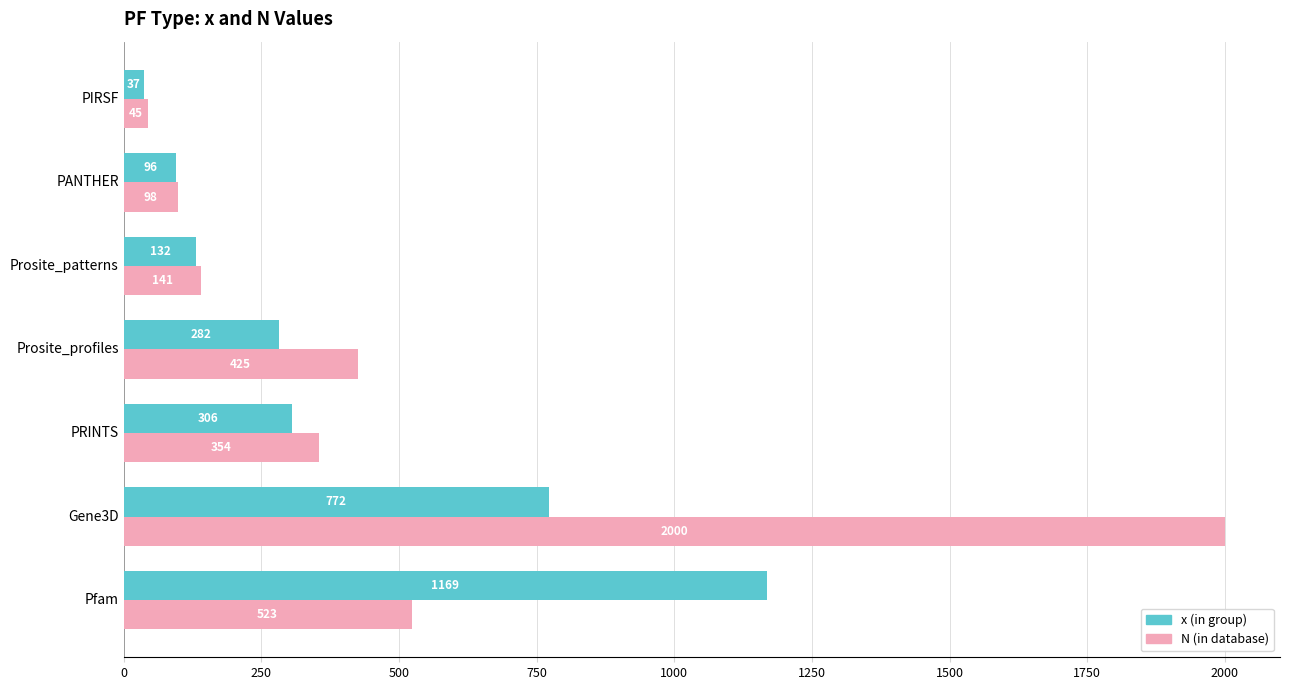

At which category is the sum across all series the highest?

Gene3D